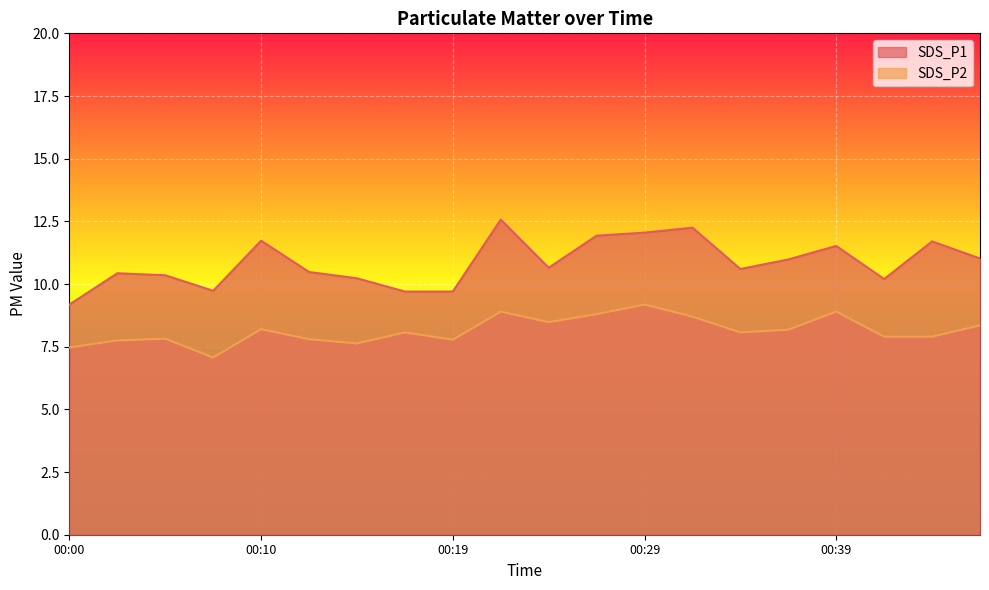

What is the difference between the maximum and minimum values in the SDS_P1 series?

3.4